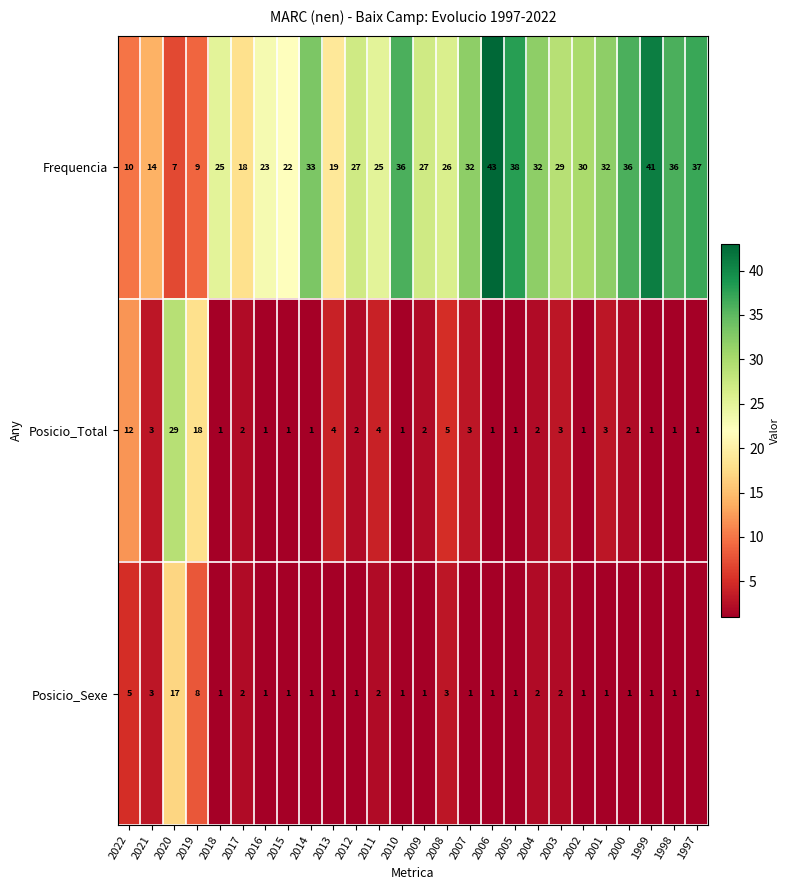

Rank the series at 2009 from highest to lowest value.

Frequencia, Posicio_Total, Posicio_Sexe